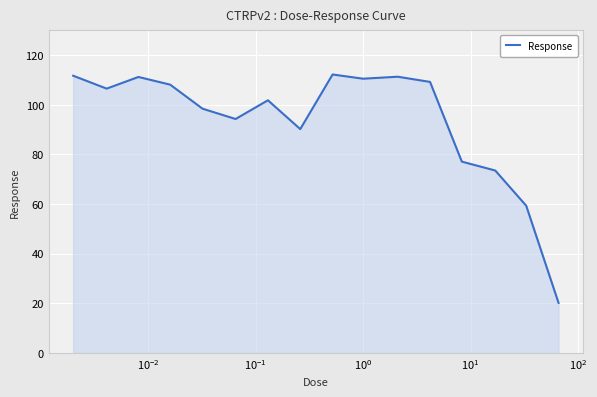

What is the difference between the maximum and minimum values?

92.1